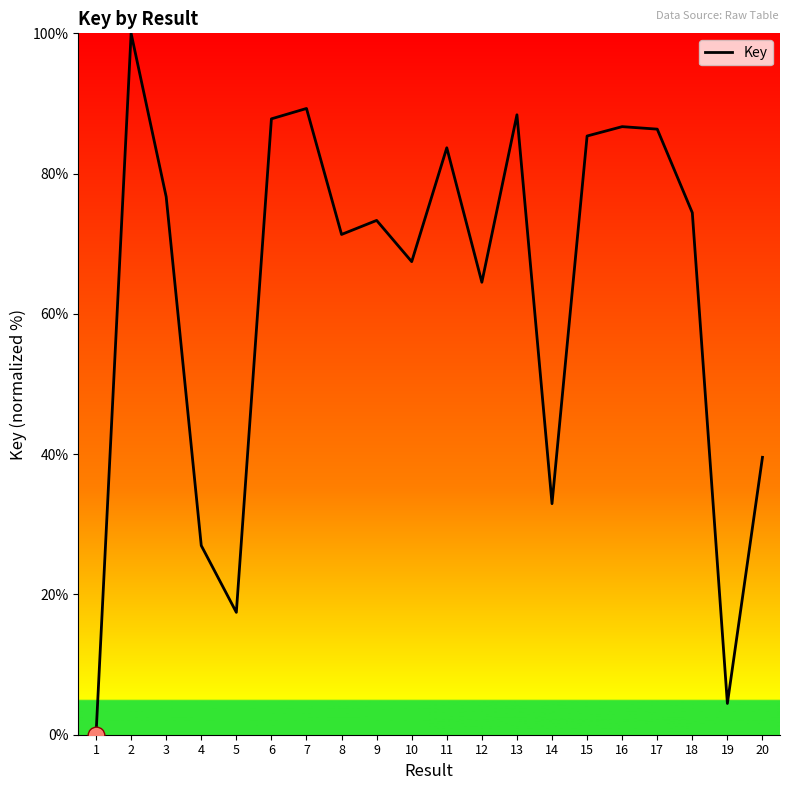

What is the maximum value shown in the chart?

100.0